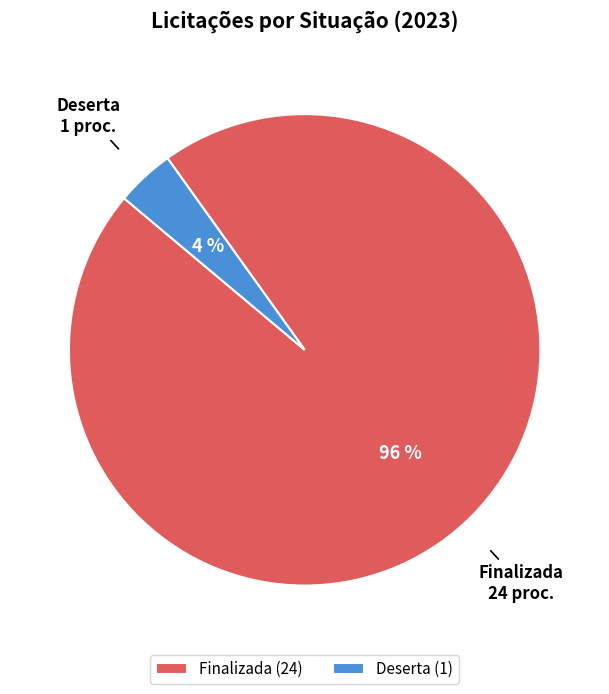

To the nearest percent, what is the difference between the largest and smallest slice percentages?

92%